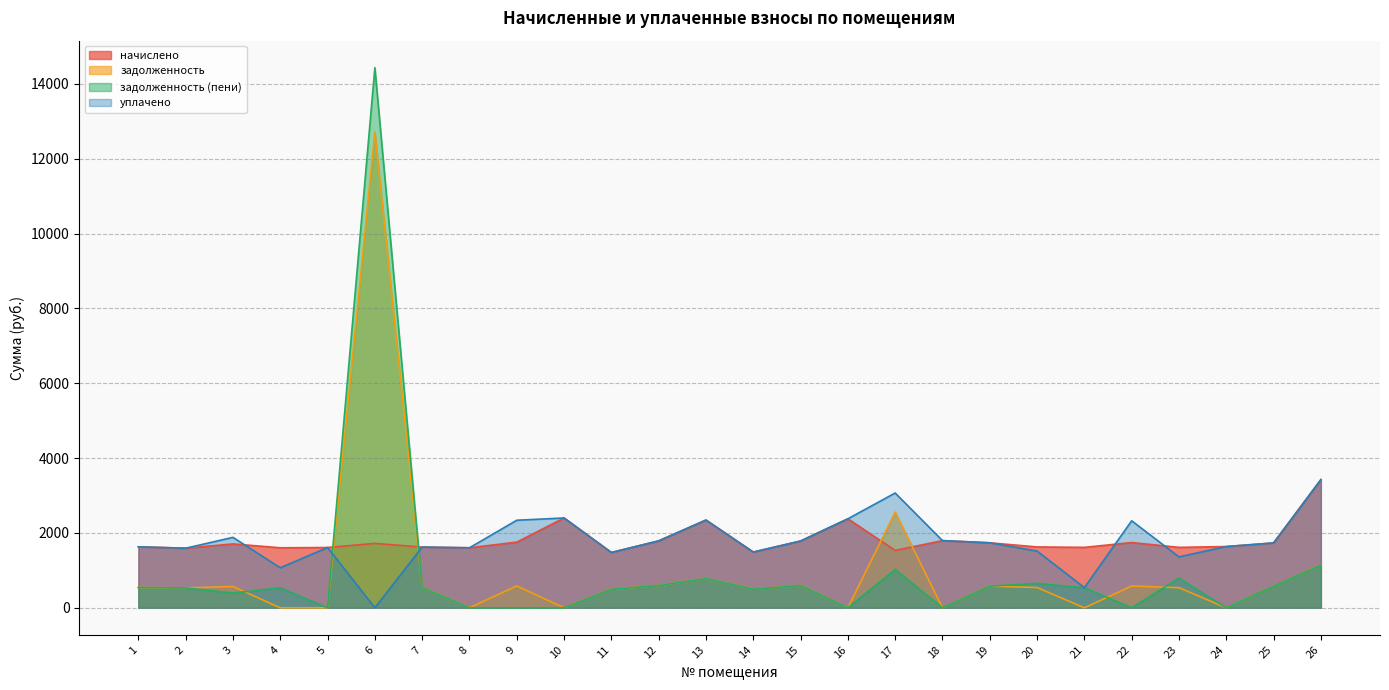

What is the difference between the задолженность values at 2 and 17?

2025.4